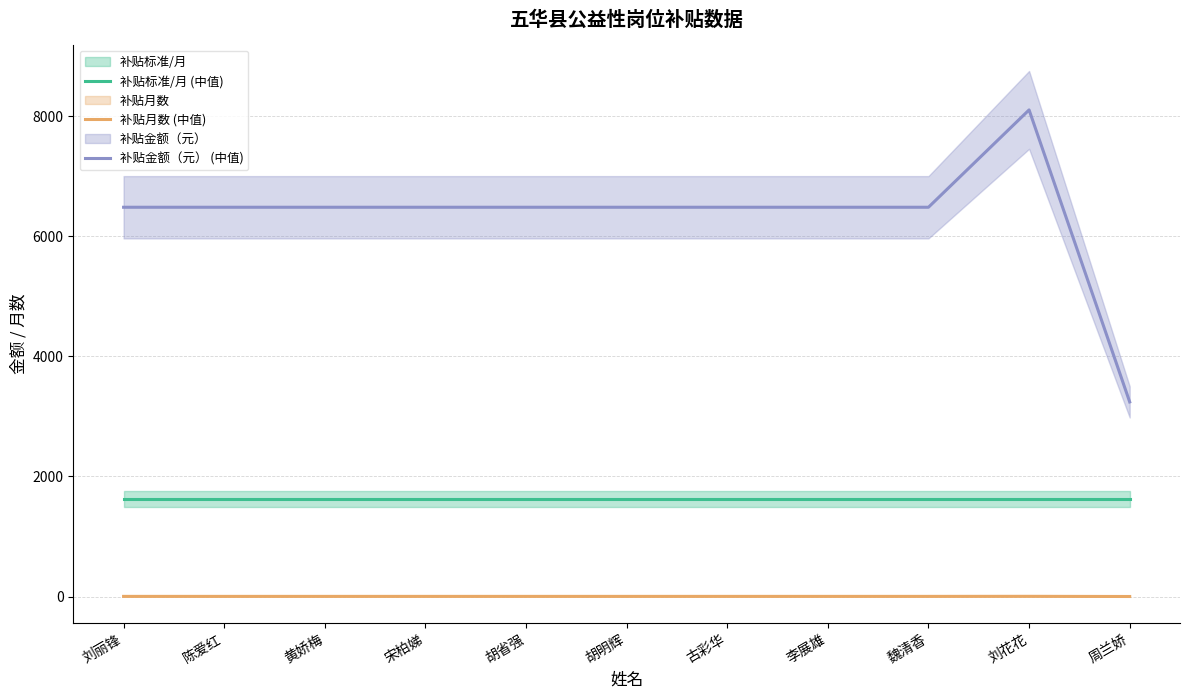

List the labels in order of 补贴金额（元） (中值) value, smallest first.

周兰娇, 刘丽锋, 陈爱红, 黄娇梅, 宋柏娣, 胡省强, 胡明辉, 古彩华, 李展雄, 魏清香, 刘花花